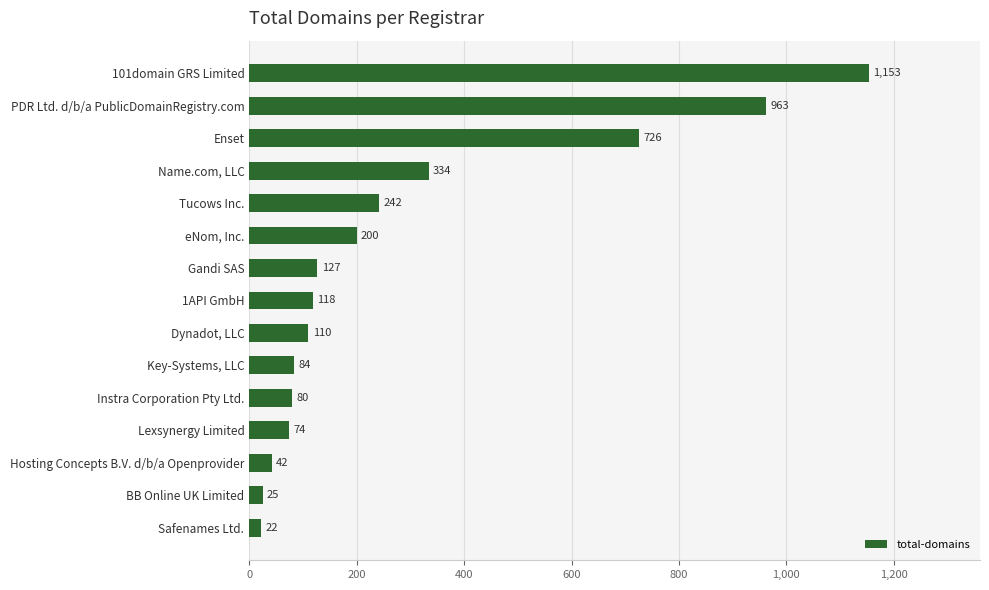

Reading bottom to top, list all the values displayed in this chart.

22	25	42	74	80	84	110	118	127	200	242	334	726	963	1153